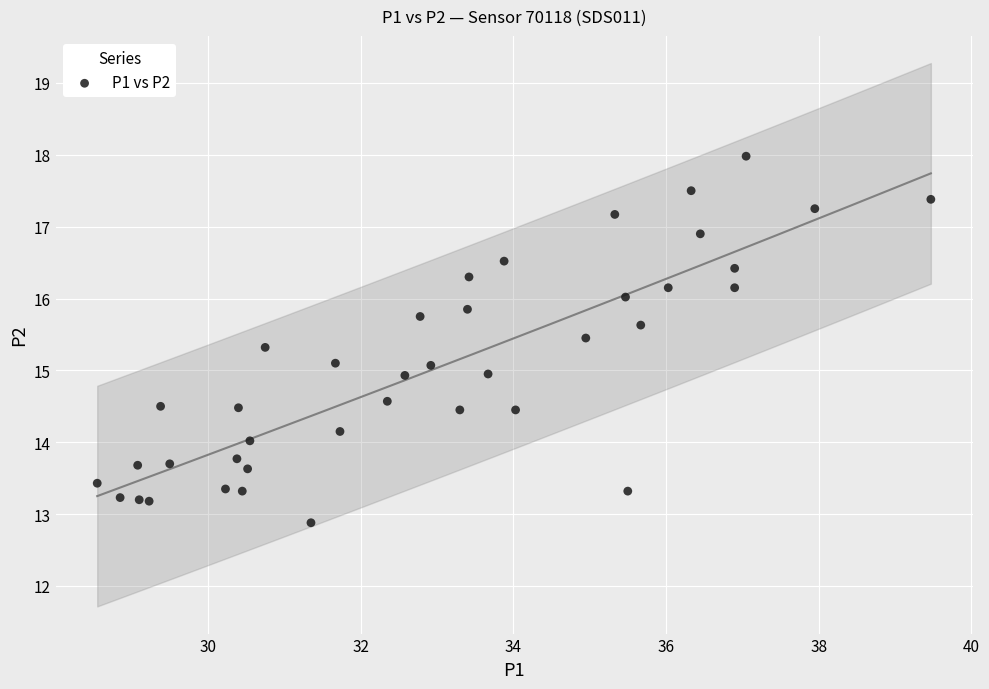

What is the range of Y values (max minus min)?

5.1